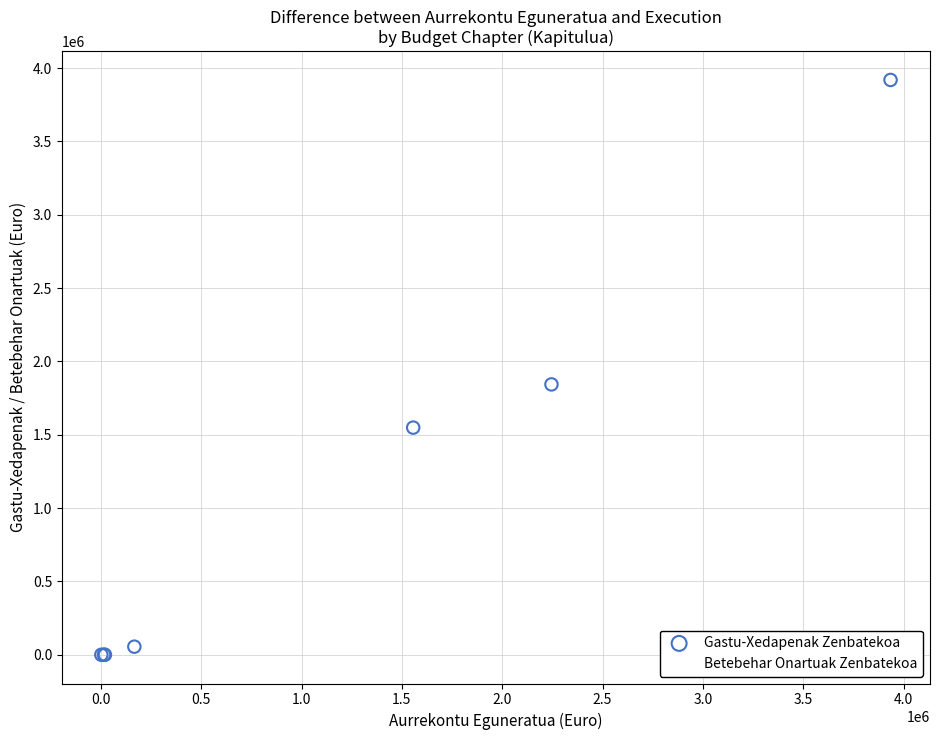

Across all series, what Y value is closest to 1959376?

1843136.4